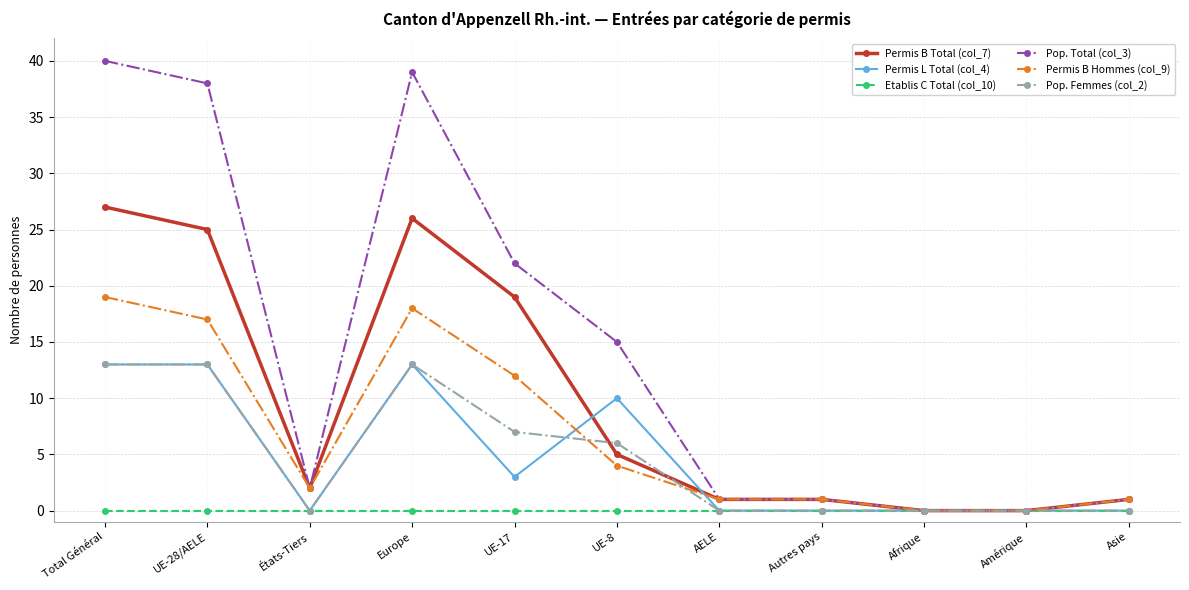

Is the value of Pop. Femmes (col_2) at UE-8 greater than the value of Pop. Total (col_3) at Asie?

Yes